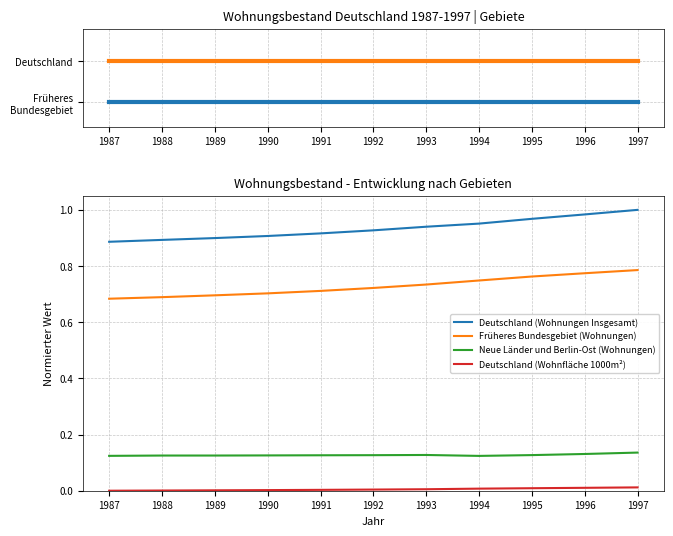

What is the sum of the Früheres Bundesgebiet (Wohnungen) values at 1992 and 1989?

1.4